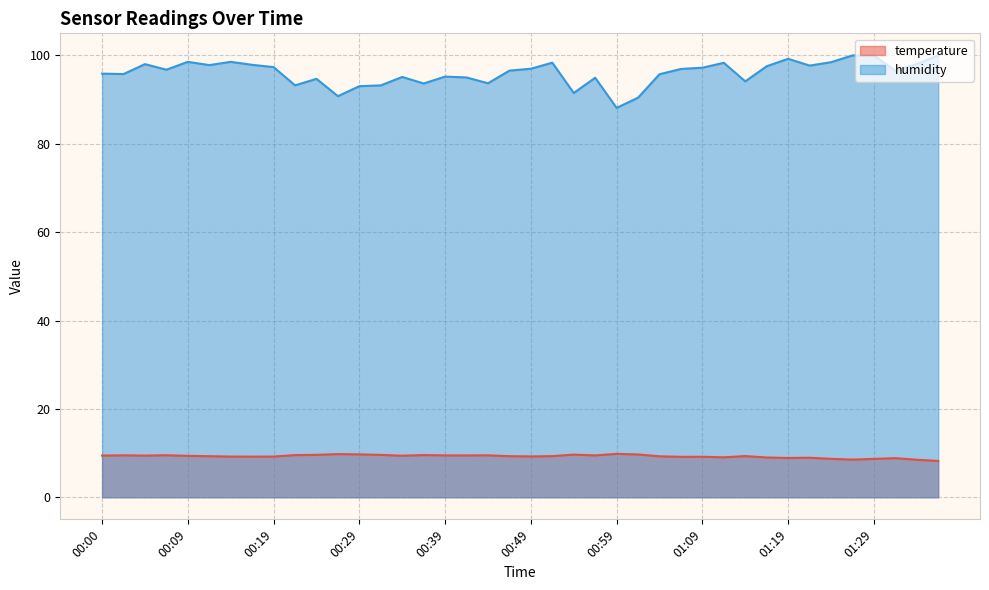

Rank the series by their maximum value, from lowest to highest.

temperature, humidity